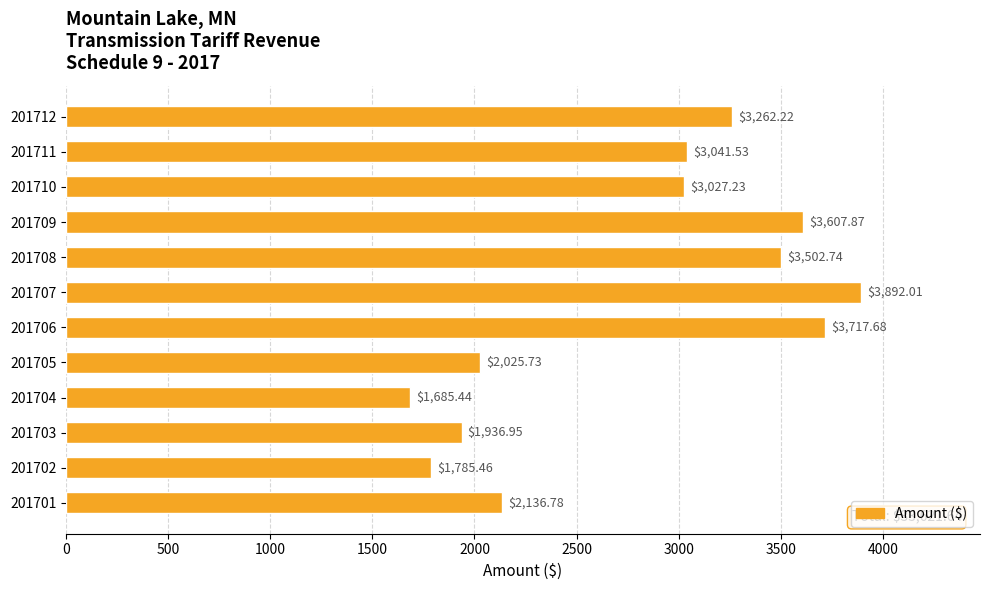

What is the difference between the maximum and minimum values?

2206.6